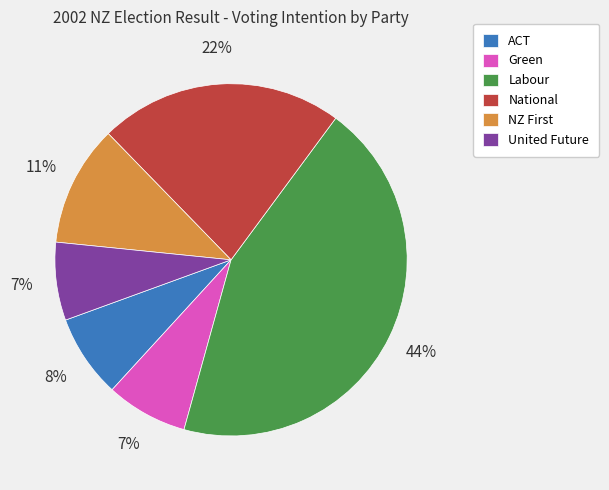

To the nearest percent, what is the combined percentage of ACT and National?

30%